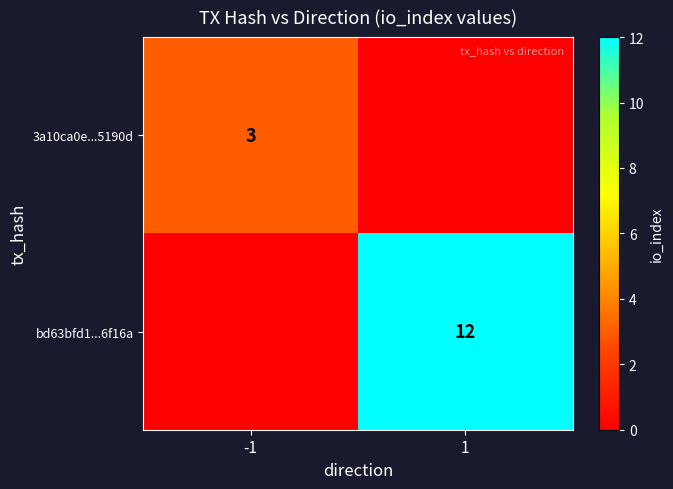

Is it true that 3a10ca0e...5190d equals 3 at -1?

True